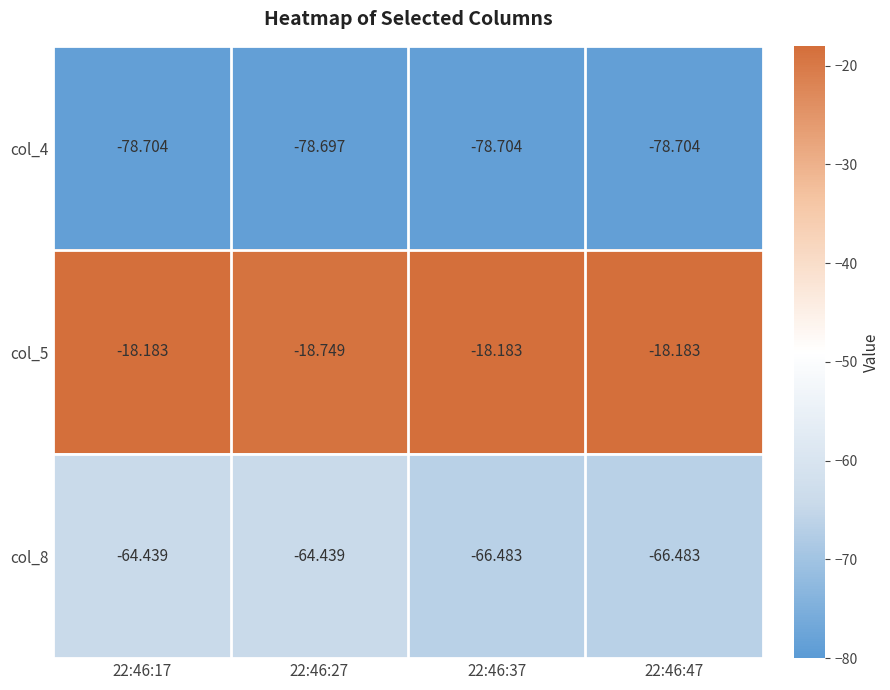

List the series in order of their peak value, highest first.

col_5, col_8, col_4